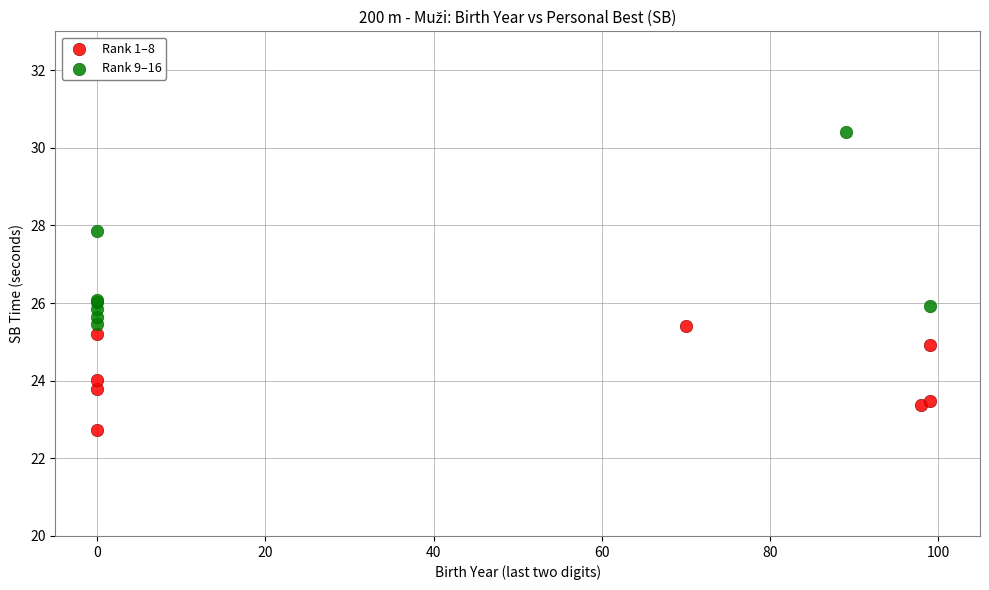

Which series contains the lowest Y value?

Rank 1–8